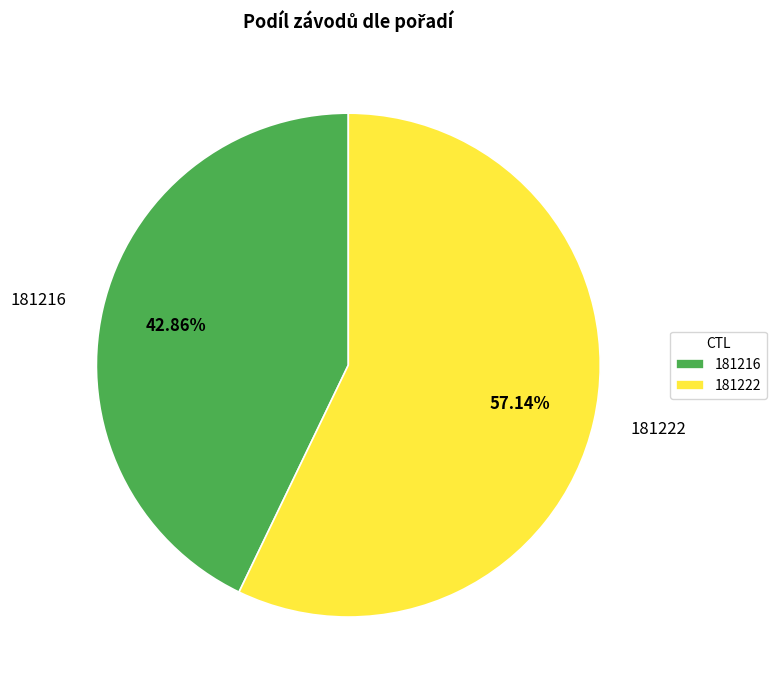

To the nearest percent, what is the difference between the largest and smallest slice percentages?

14%